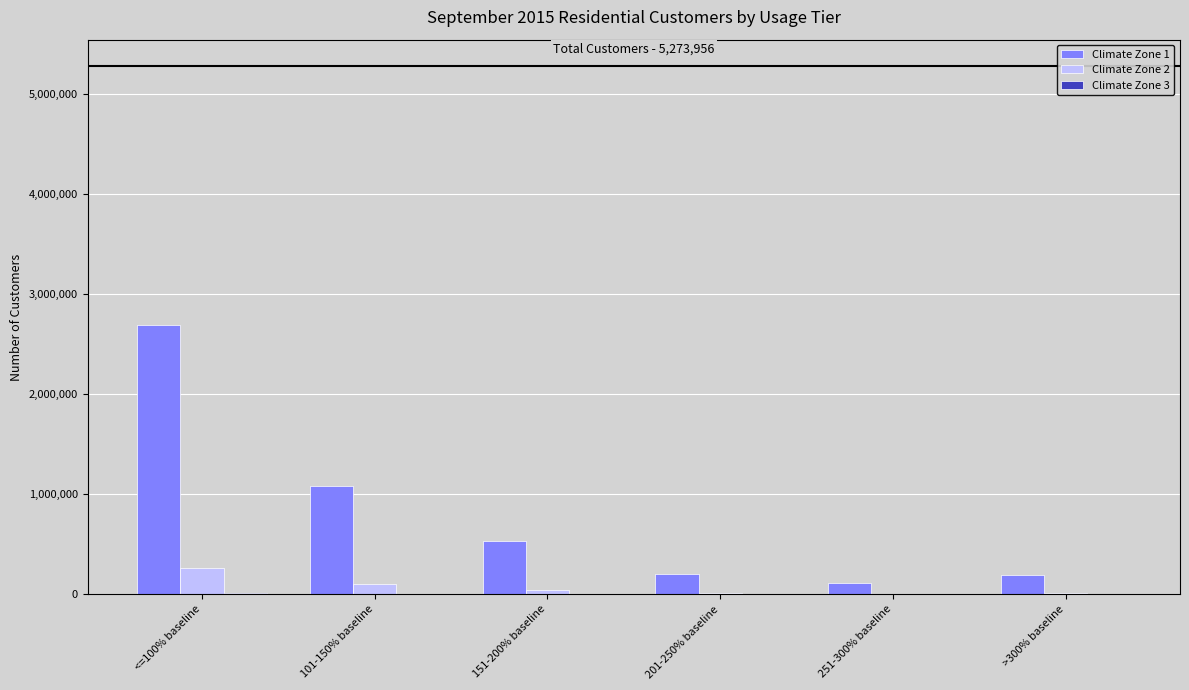

The value of Climate Zone 1 at 151-200% baseline is 532037. True or false?

True